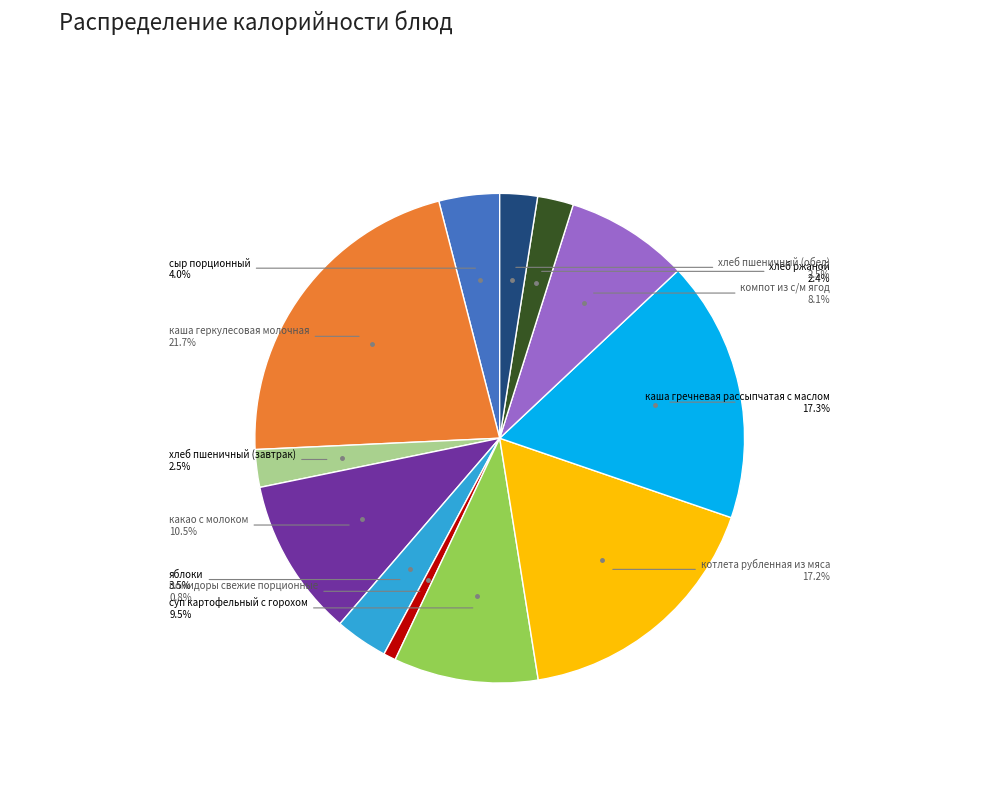

Is there any slice that represents more than half of the pie?

No